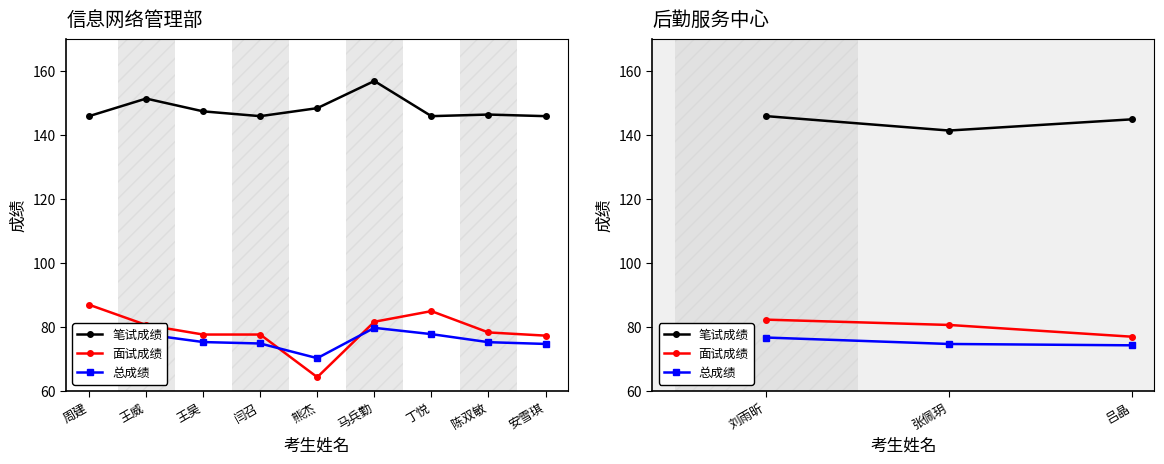

What position from the left is 张佩玥?

2